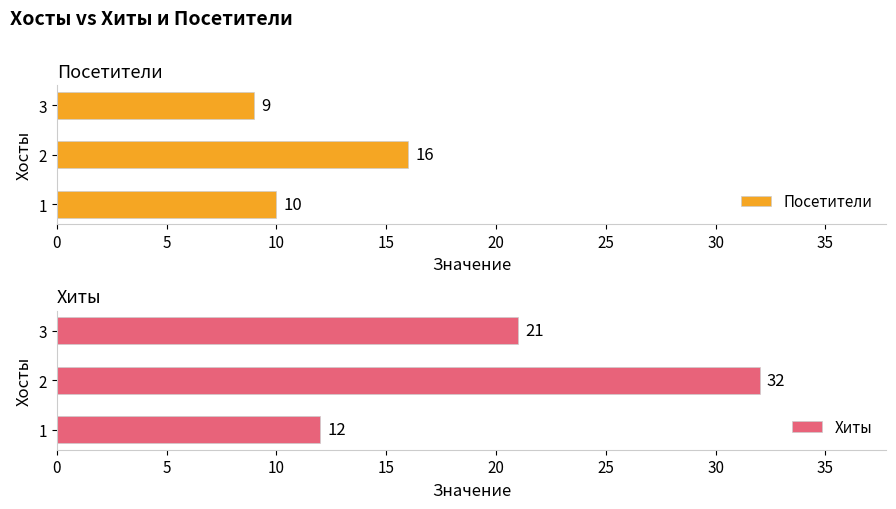

What is the maximum value for Посетители?

16